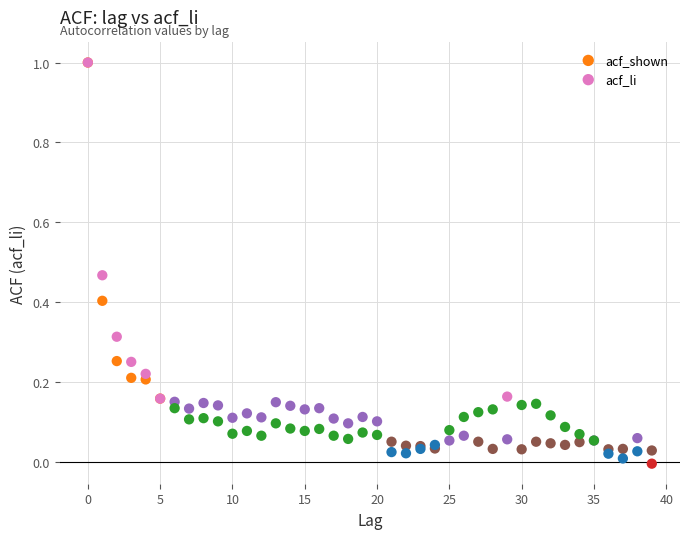

Which series has the largest Y range (max minus min)?

acf_li